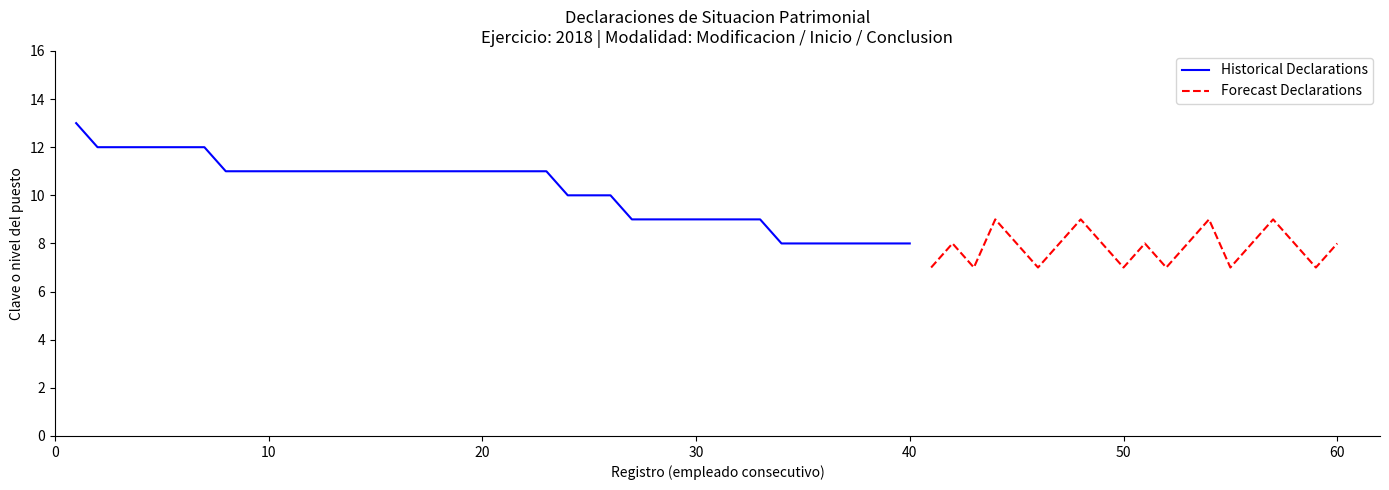

The value of Forecast Declarations at 60 is 8. True or false?

True